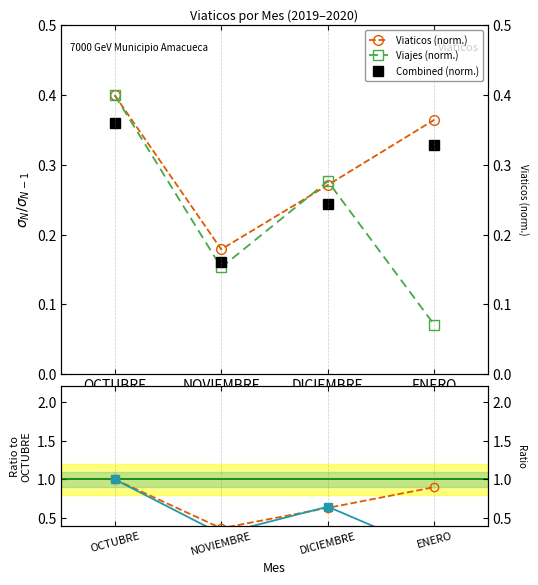

Where is the first local minimum for Viaticos (norm.)?

NOVIEMBRE